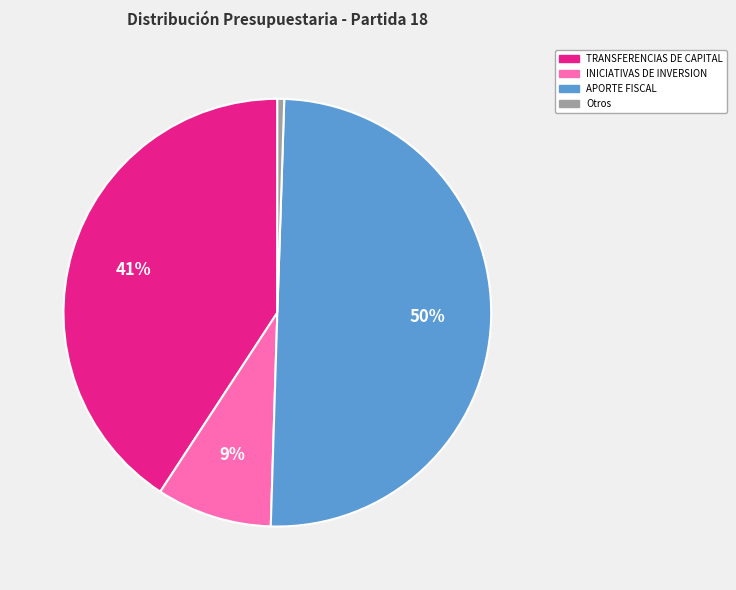

To the nearest percent, what is the difference between the largest and smallest slice percentages?

49%